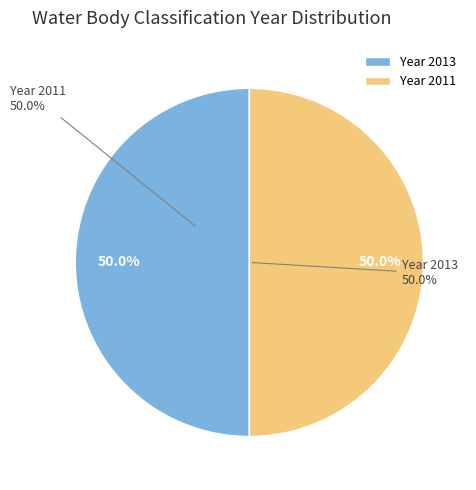

To the nearest percent, what percentage of the pie is 2011?

50%